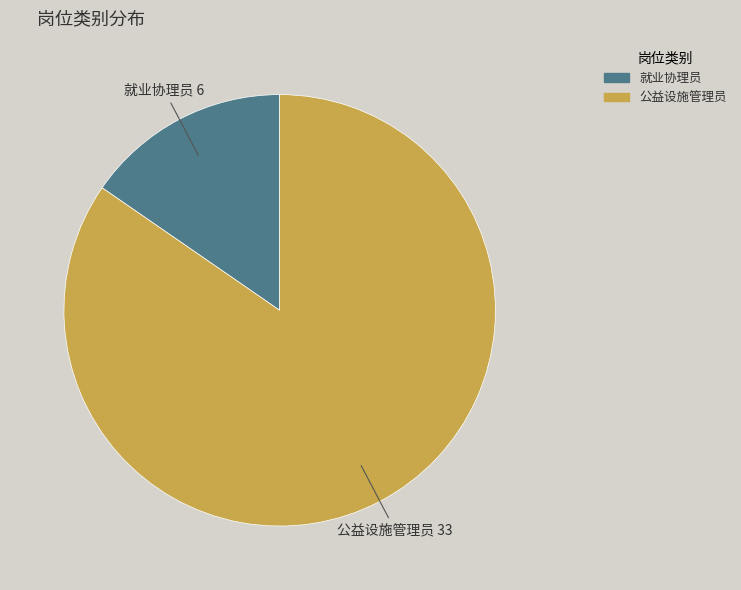

Rank the categories by value from lowest to highest.

就业协理员, 公益设施管理员